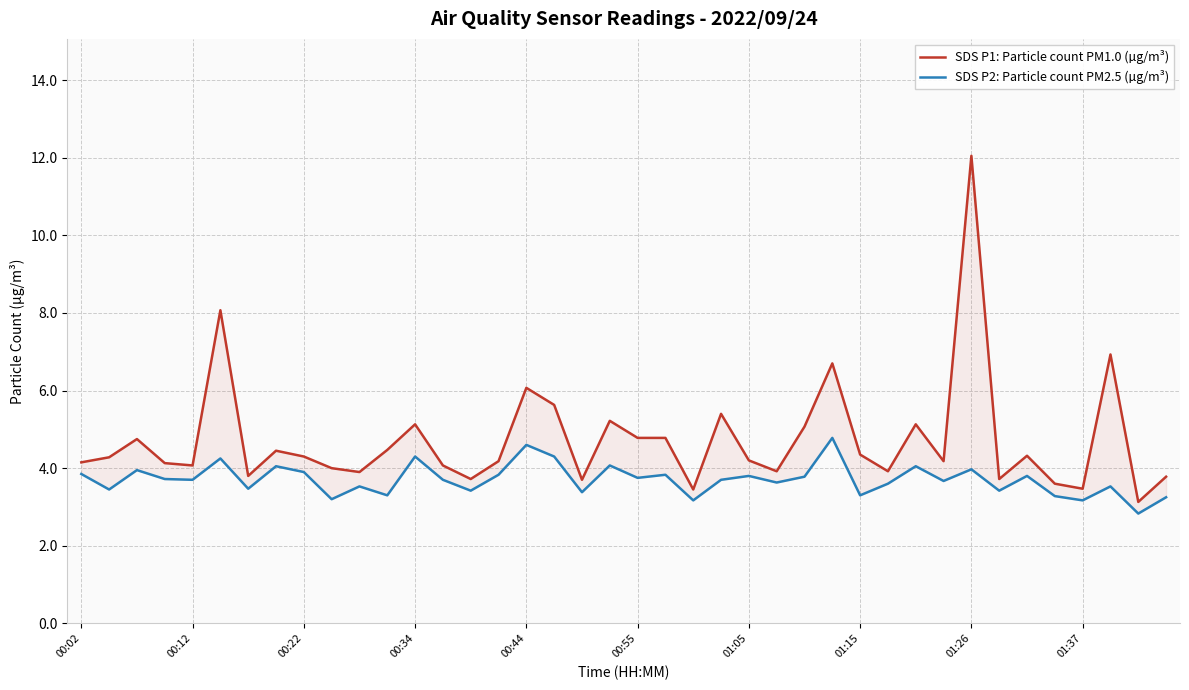

How many values in the SDS P2: Particle count PM2.5 (µg/m³) series are below 3?

1